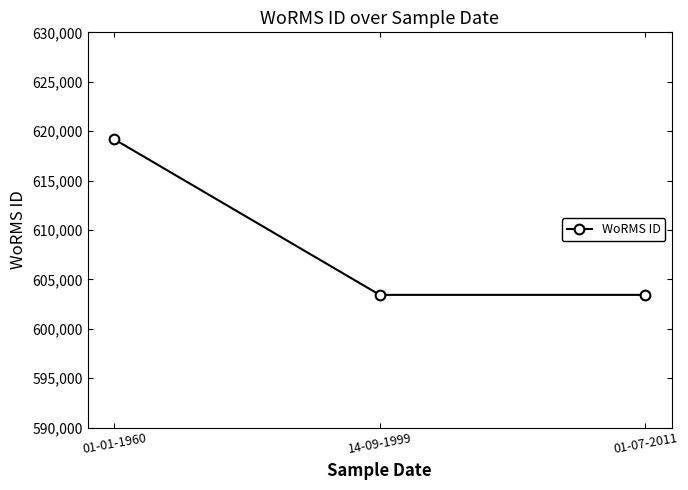

Reading right to left, what are all the values shown in this chart?

01-07-2011=603429	14-09-1999=603429	01-01-1960=619172